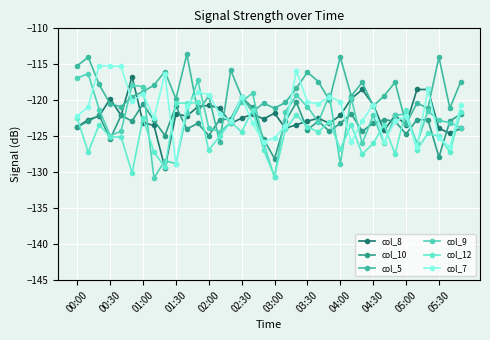

What is the difference between the maximum and second lowest values in the col_8 series?

7.9